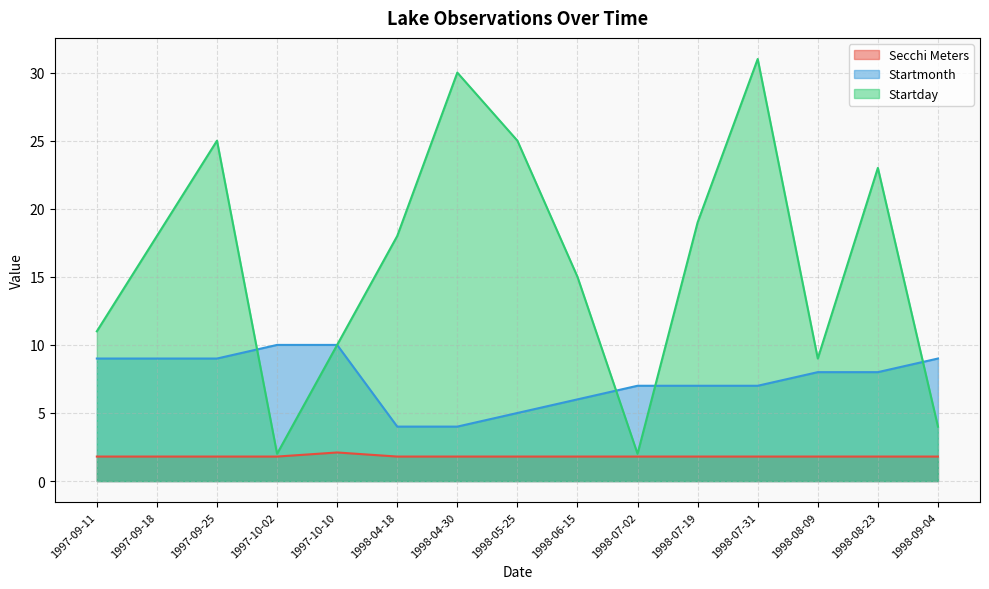

The value of Startmonth at 1998-07-31 is 7.0. True or false?

True